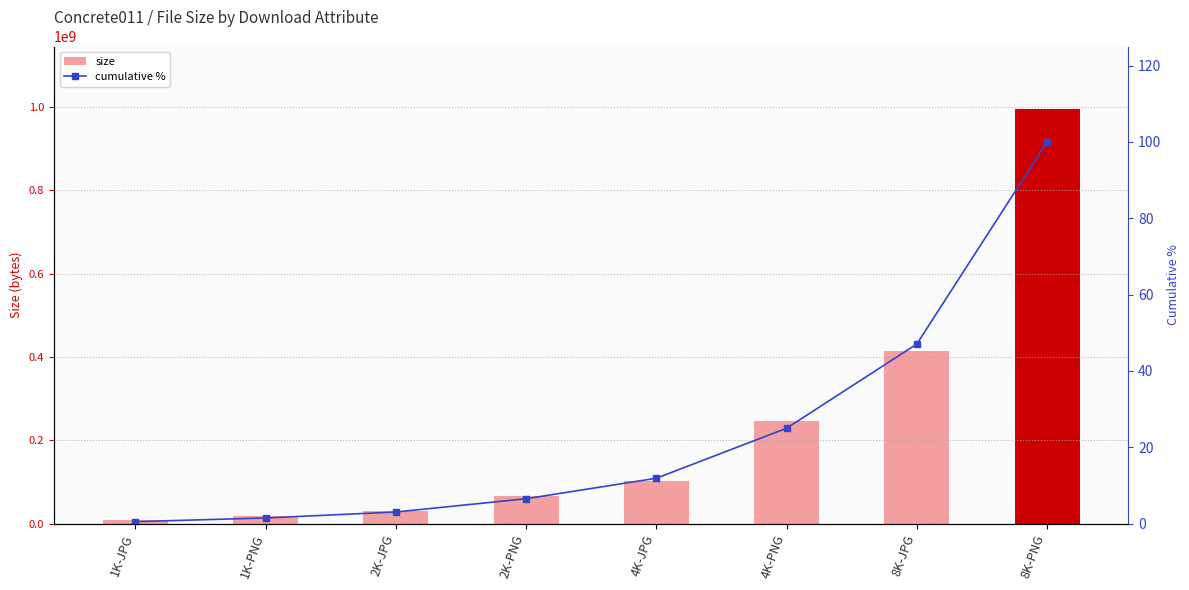

Rank the categories by cumulative % value from highest to lowest.

8K-PNG, 8K-JPG, 4K-PNG, 4K-JPG, 2K-PNG, 2K-JPG, 1K-PNG, 1K-JPG